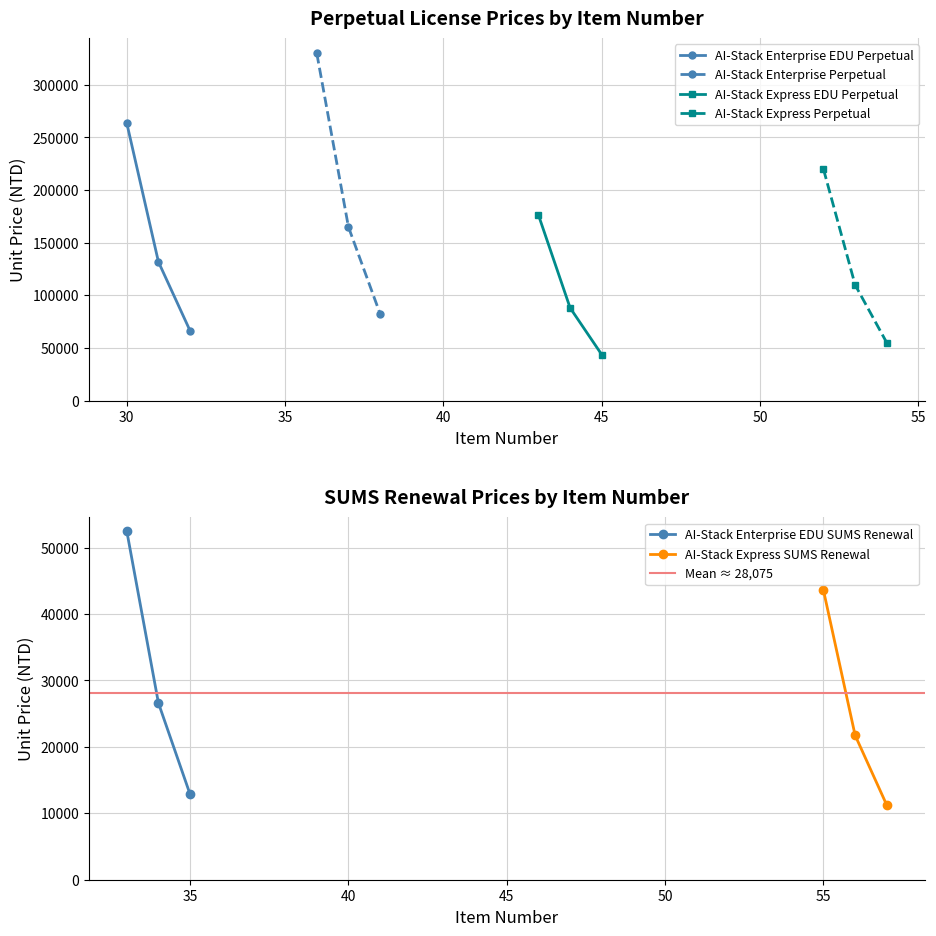

What is the lowest value of the AI-Stack Express EDU Perpetual series?

43579